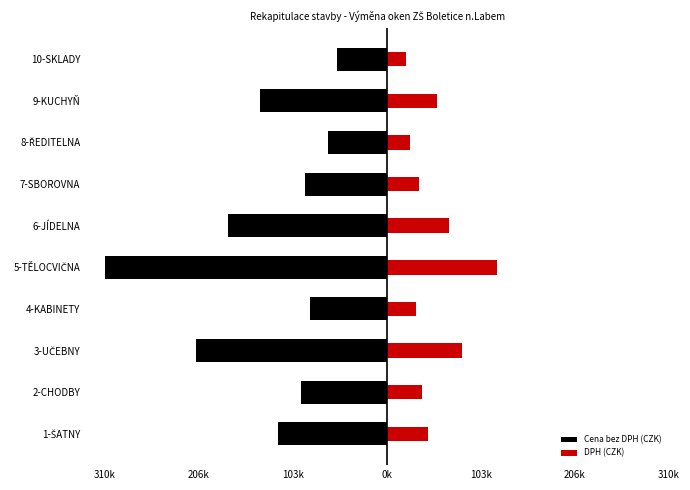

Rank the series at 9 from highest to lowest value.

DPH (CZK), Cena bez DPH (CZK)